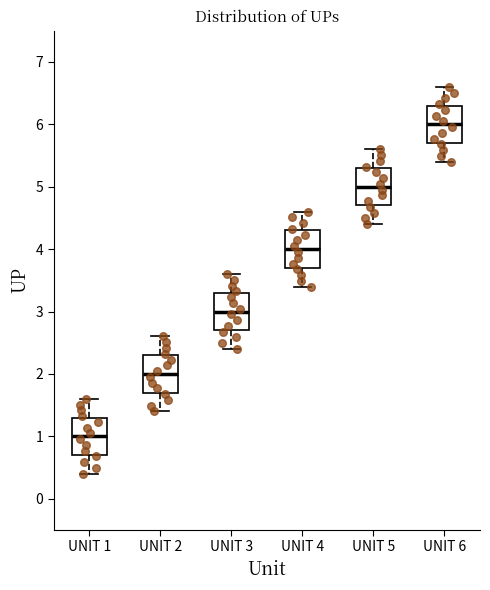

Reading left to right, read every box against the y-axis: the position of its median line, the range the box covers, and the ends of its whiskers. The values are not printed on the chart, so give them approximately, as read against the axis.

UNIT 1: median 1.0, box 0.7 to 1.3, whiskers 0.4 to 1.6
UNIT 2: median 2.0, box 1.7 to 2.3, whiskers 1.4 to 2.6
UNIT 3: median 3.0, box 2.7 to 3.3, whiskers 2.4 to 3.6
UNIT 4: median 4.0, box 3.7 to 4.3, whiskers 3.4 to 4.6
UNIT 5: median 5.0, box 4.7 to 5.3, whiskers 4.4 to 5.6
UNIT 6: median 6.0, box 5.7 to 6.3, whiskers 5.4 to 6.6